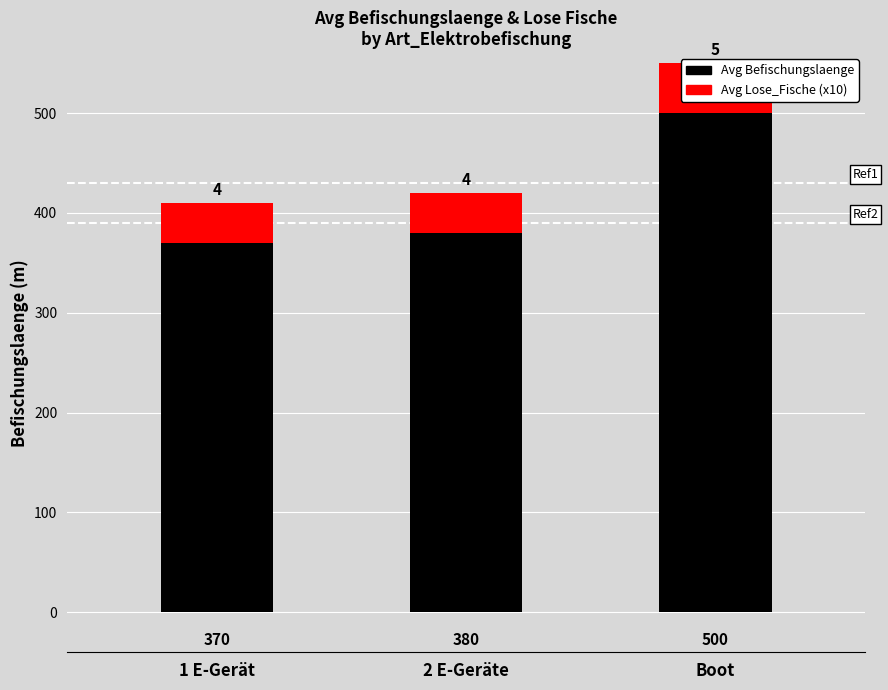

How many distinct data groups are displayed?

2